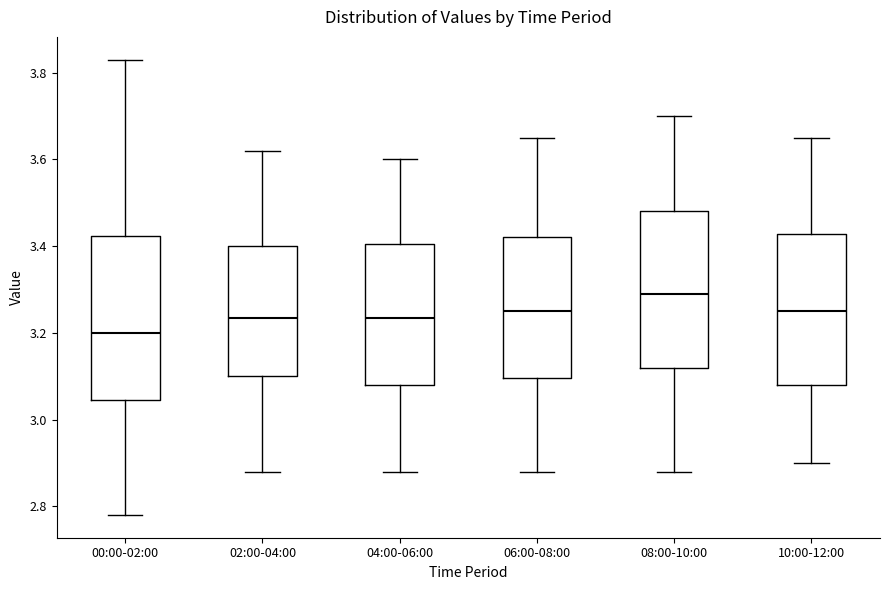

Reading left to right, read every box against the y-axis: the position of its median line, the range the box covers, and the ends of its whiskers. The values are not printed on the chart, so give them approximately, as read against the axis.

00:00-02:00: median 3.20, box 3.04 to 3.42, whiskers 2.78 to 3.84
02:00-04:00: median 3.24, box 3.10 to 3.40, whiskers 2.88 to 3.62
04:00-06:00: median 3.24, box 3.08 to 3.40, whiskers 2.88 to 3.60
06:00-08:00: median 3.26, box 3.10 to 3.42, whiskers 2.88 to 3.66
08:00-10:00: median 3.30, box 3.12 to 3.48, whiskers 2.88 to 3.70
10:00-12:00: median 3.26, box 3.08 to 3.42, whiskers 2.90 to 3.66